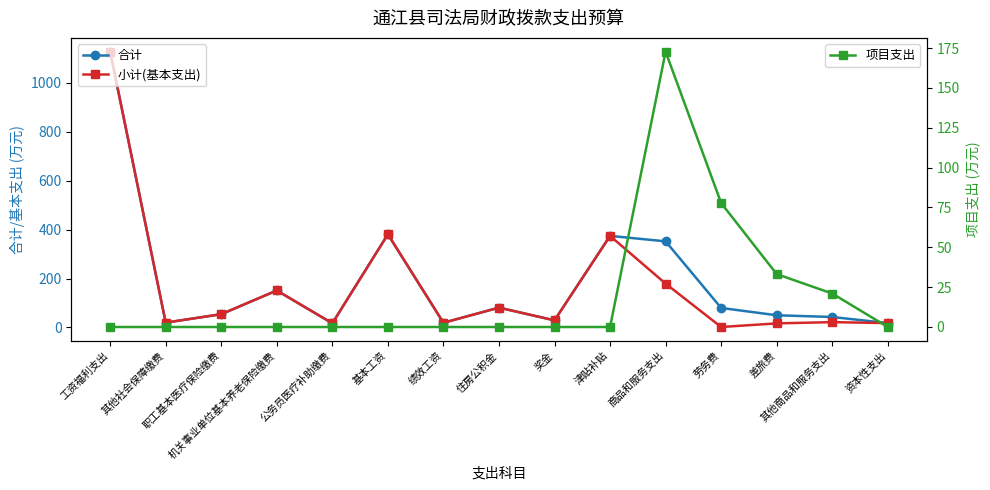

The 合计 series shows 380.7 at 基本工资. True or false?

True